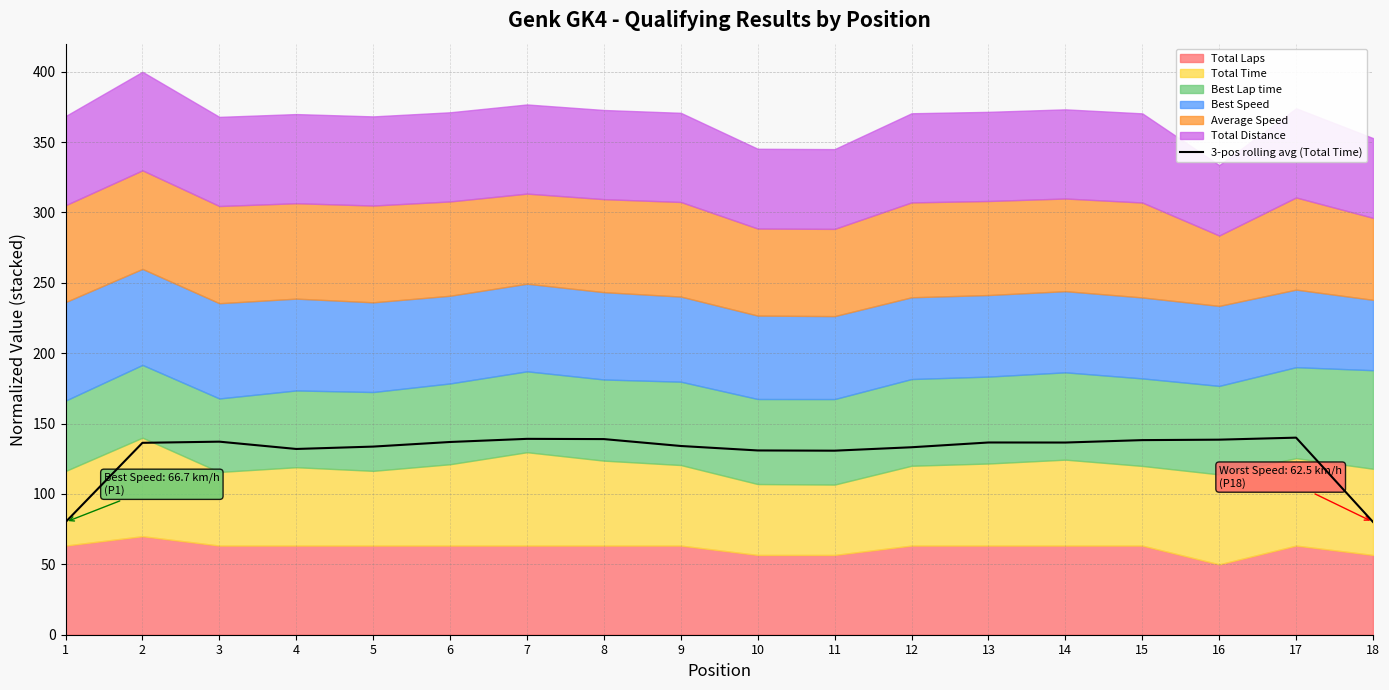

What is the sum of all values?

2333.1